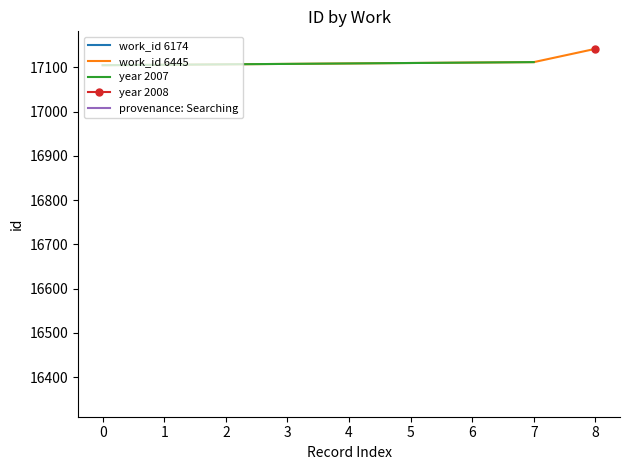

Reading right to left, list all the values displayed in this chart.

17142	17112	17111	17110	17109	17108	17107	17106	17105